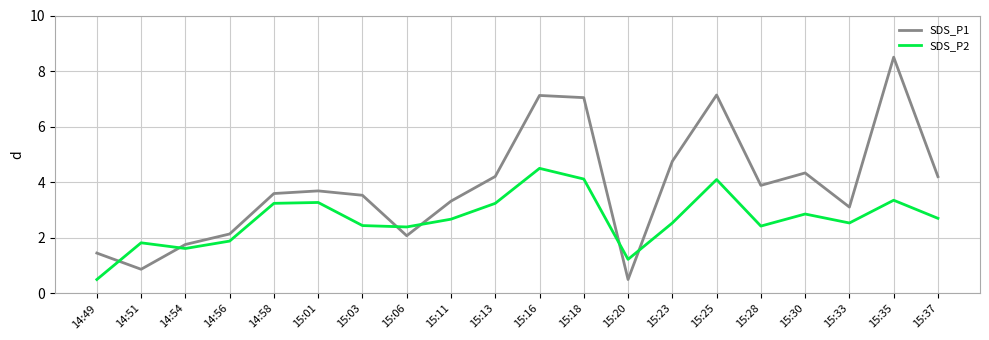

What is the difference between the highest and lowest values at 15:11?

0.6